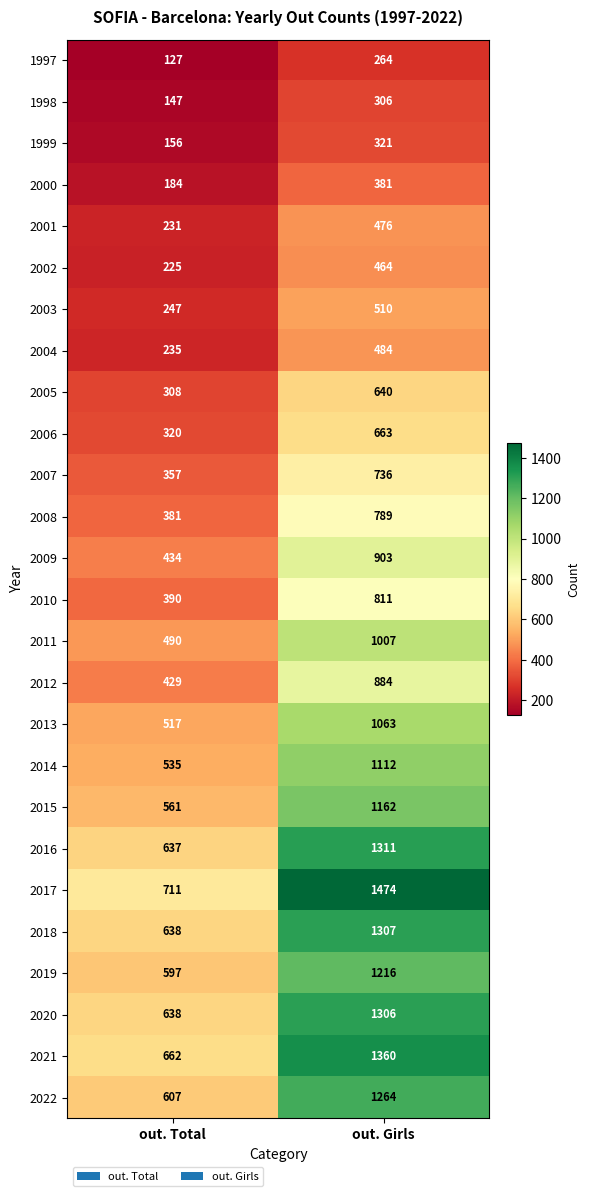

What is the lowest value of the 2013 series?

517